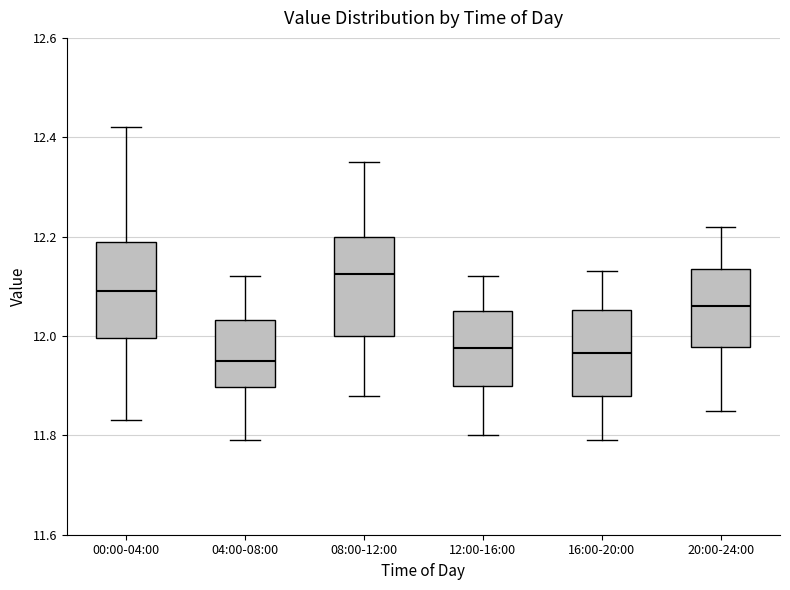

Reading left to right, transcribe this box plot: for each box, give where its median line is, the range the box spans, and where its two whiskers end, as read against the y-axis. The values are not printed on the chart, so give them approximately, as read against the axis.

00:00-04:00: median 12.10, box 12.00 to 12.20, whiskers 11.84 to 12.42
04:00-08:00: median 11.96, box 11.90 to 12.04, whiskers 11.80 to 12.12
08:00-12:00: median 12.12, box 12.00 to 12.20, whiskers 11.88 to 12.36
12:00-16:00: median 11.98, box 11.90 to 12.06, whiskers 11.80 to 12.12
16:00-20:00: median 11.96, box 11.88 to 12.06, whiskers 11.80 to 12.14
20:00-24:00: median 12.06, box 11.98 to 12.14, whiskers 11.86 to 12.22